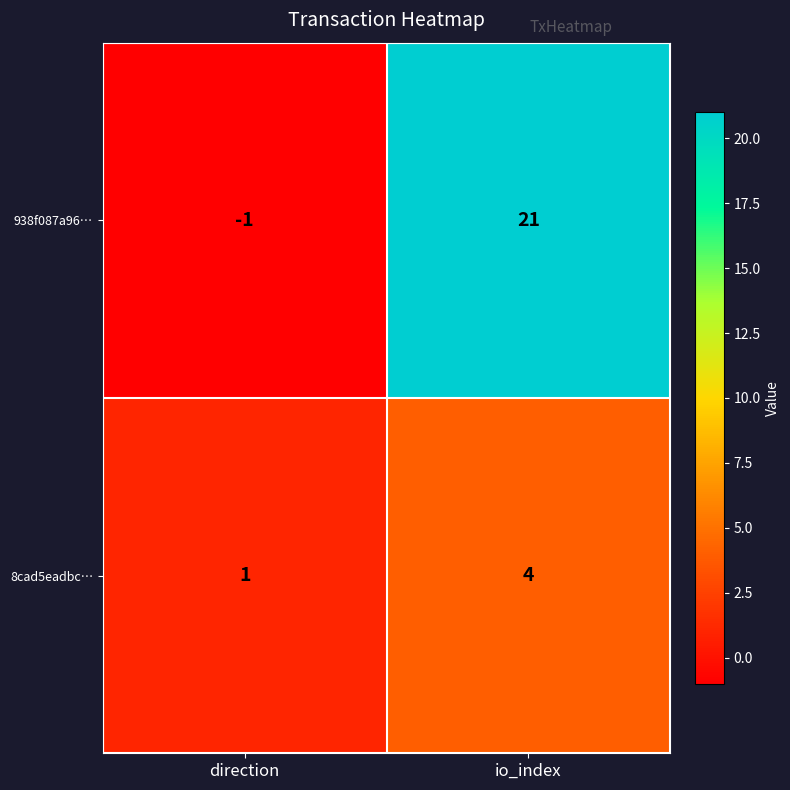

Reading left to right, extract all data points from this chart.

938f087a96…: direction=-1	io_index=21
8cad5eadbc…: direction=1	io_index=4